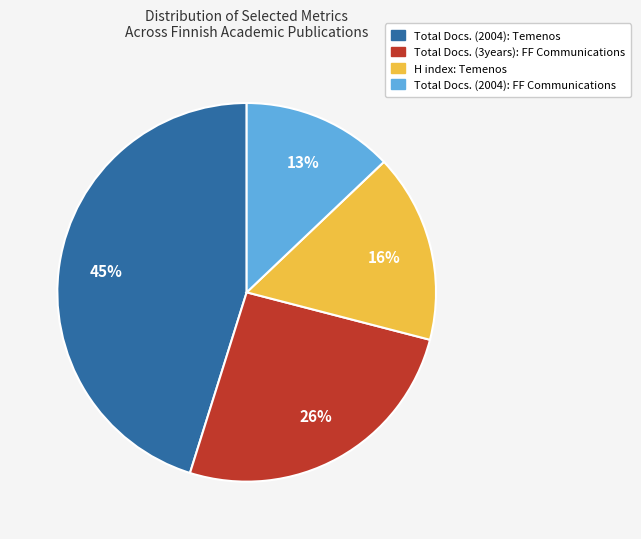

What percentage is the Total Docs. (2004): Temenos slice, to the nearest percent?

45%